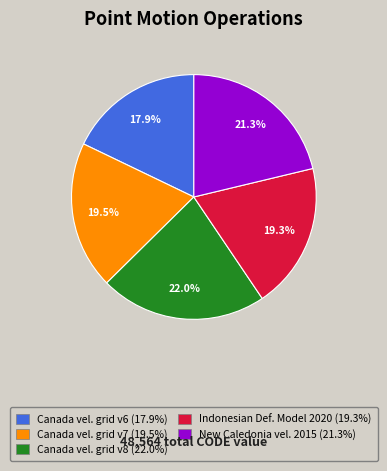

What is the smallest slice in the pie chart?

Canada vel. grid v6 (17.9%)